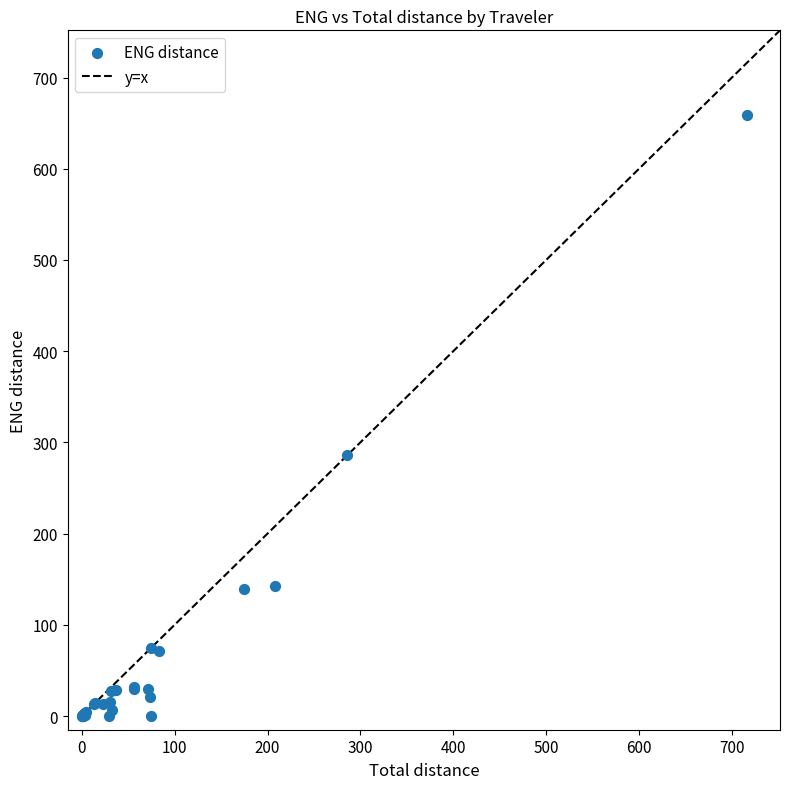

What Y value in the scatter plot is closest to 329?

285.8